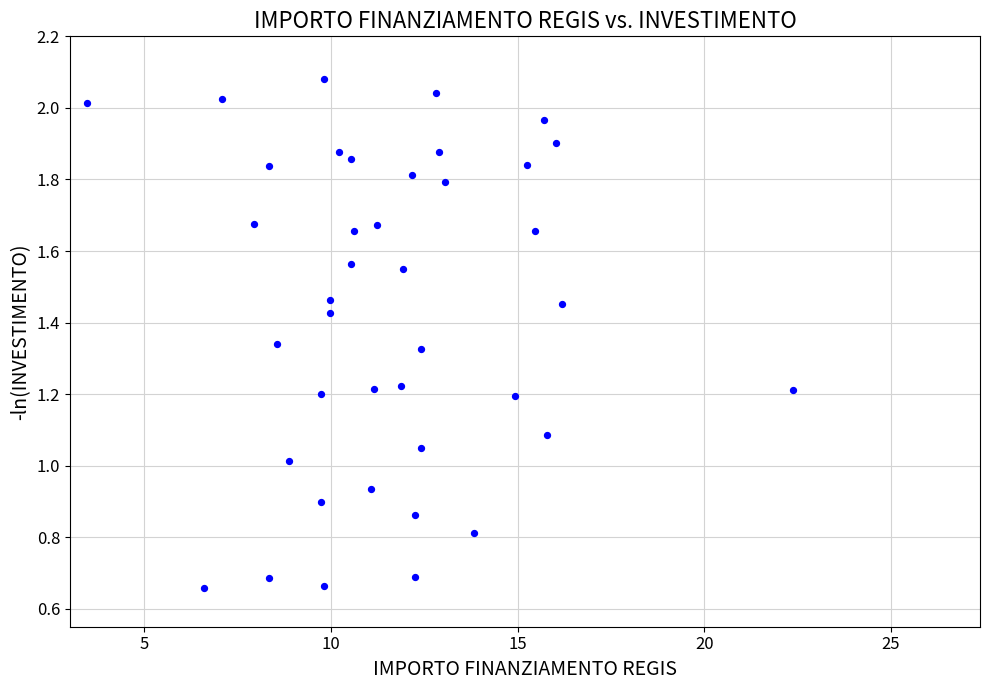

What is the range of X values (max minus min)?

18.9